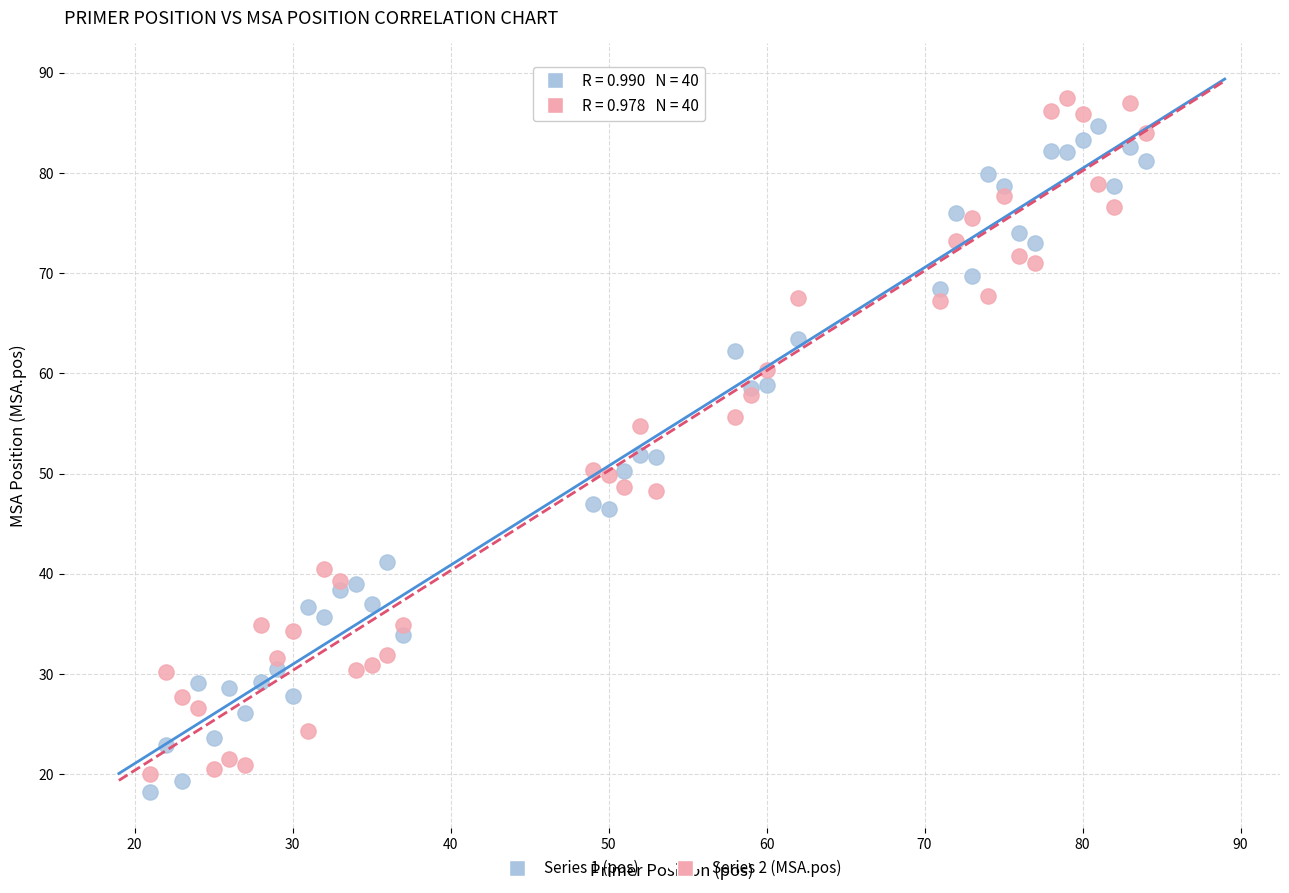

What is the X range (max minus min) for the scatter plot?

63.0